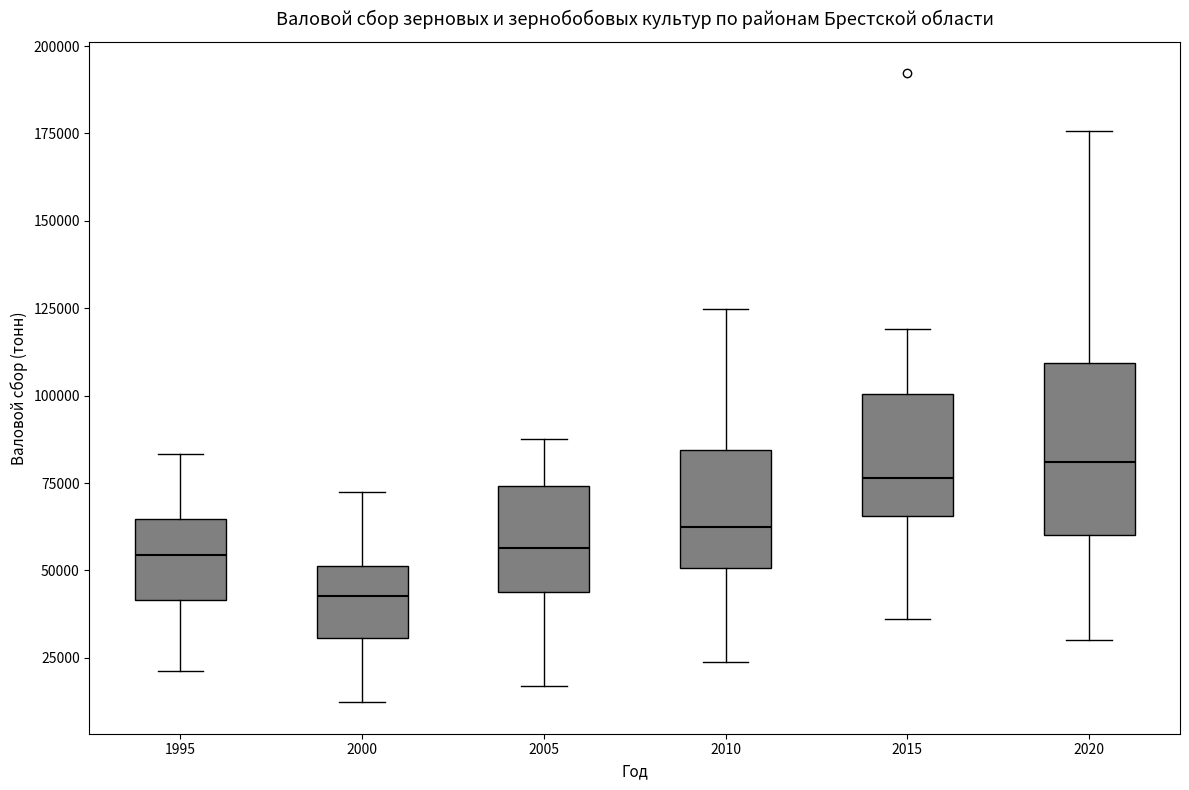

Reading left to right, read every box against the y-axis: the position of its median line, the range the box covers, and the ends of its whiskers. The values are not printed on the chart, so give them approximately, as read against the axis.

1995: median 55000, box 40000 to 65000, whiskers 20000 to 85000
2000: median 45000, box 30000 to 50000, whiskers 10000 to 70000
2005: median 55000, box 45000 to 75000, whiskers 15000 to 90000
2010: median 60000, box 50000 to 85000, whiskers 25000 to 125000
2015: median 75000, box 65000 to 100000, whiskers 35000 to 120000
2020: median 80000, box 60000 to 110000, whiskers 30000 to 175000